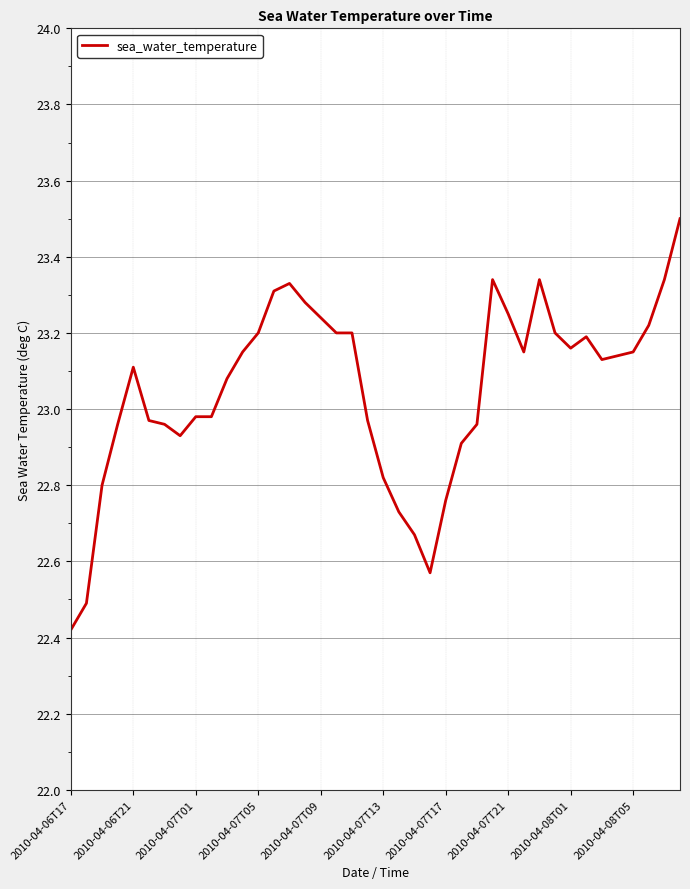

What is the difference between the maximum and minimum values?

1.1